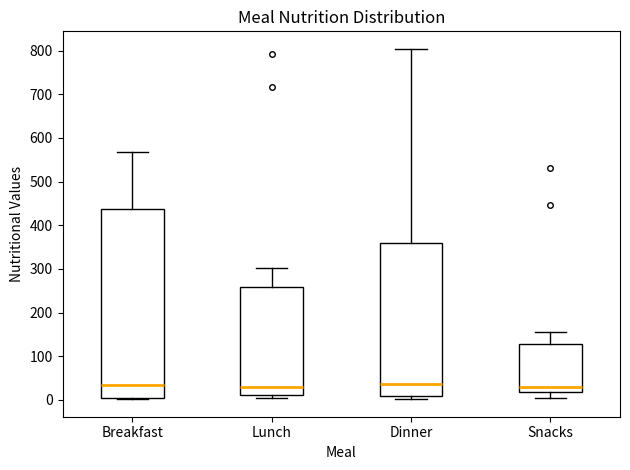

Reading left to right, transcribe this box plot: for each box, give where its median line is, the range the box spans, and where its two whiskers end, as read against the y-axis. The values are not printed on the chart, so give them approximately, as read against the axis.

Breakfast: median 30, box 10 to 440, whiskers 0 to 570
Lunch: median 30, box 10 to 260, whiskers 0 to 300
Dinner: median 40, box 10 to 360, whiskers 0 to 800
Snacks: median 30, box 20 to 130, whiskers 0 to 160